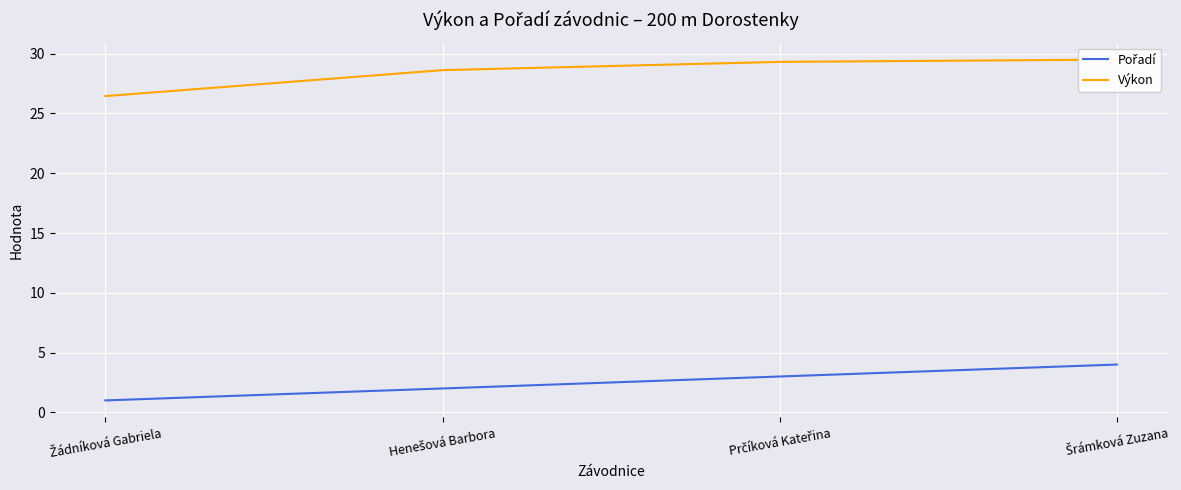

Reading left to right, extract all data points from this chart.

Pořadí: 1.0	2.0	3.0	4.0
Výkon: 26.4	28.6	29.3	29.5